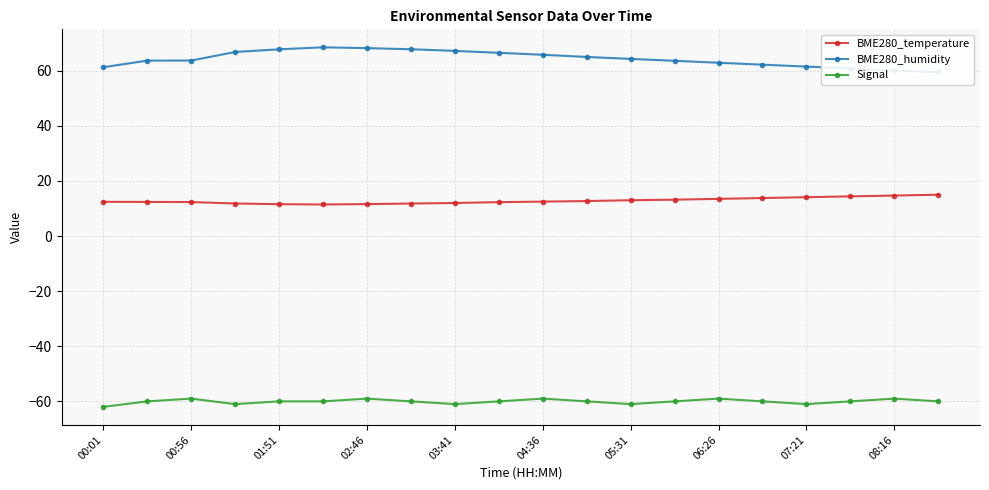

How many lines are shown in the chart?

3